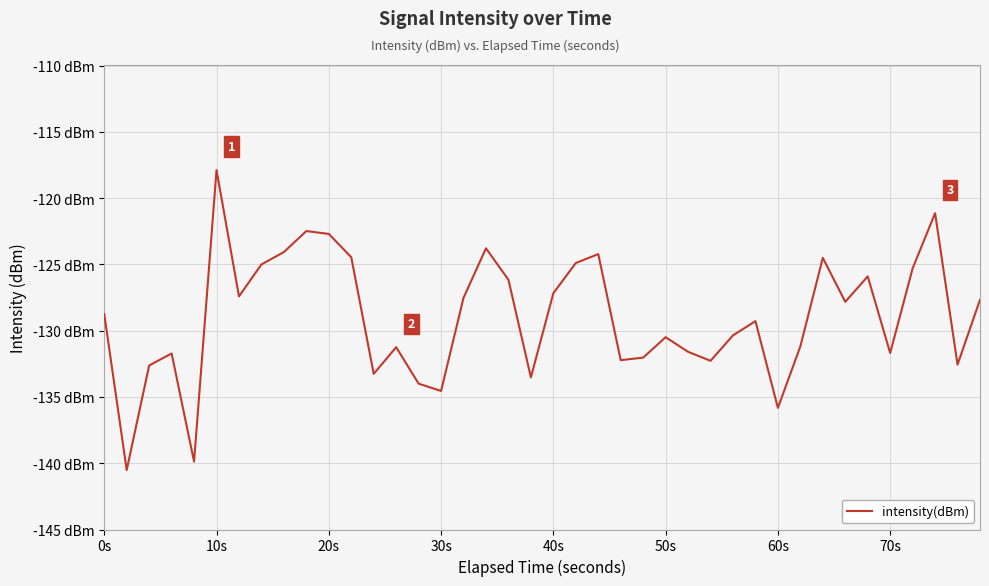

Does the chart display data point markers on the line(s)?

No